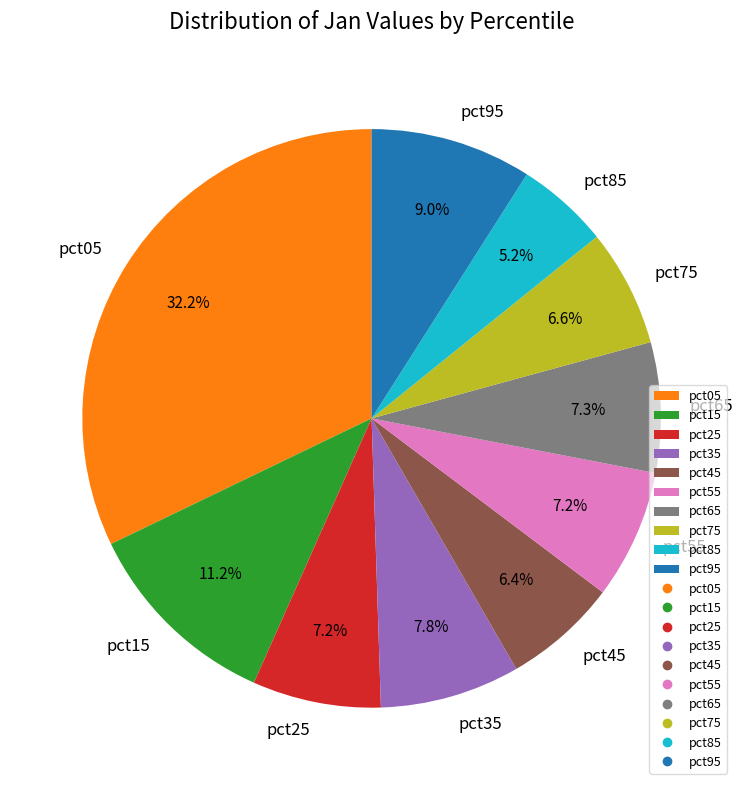

Which category has the smallest portion of the pie?

pct85